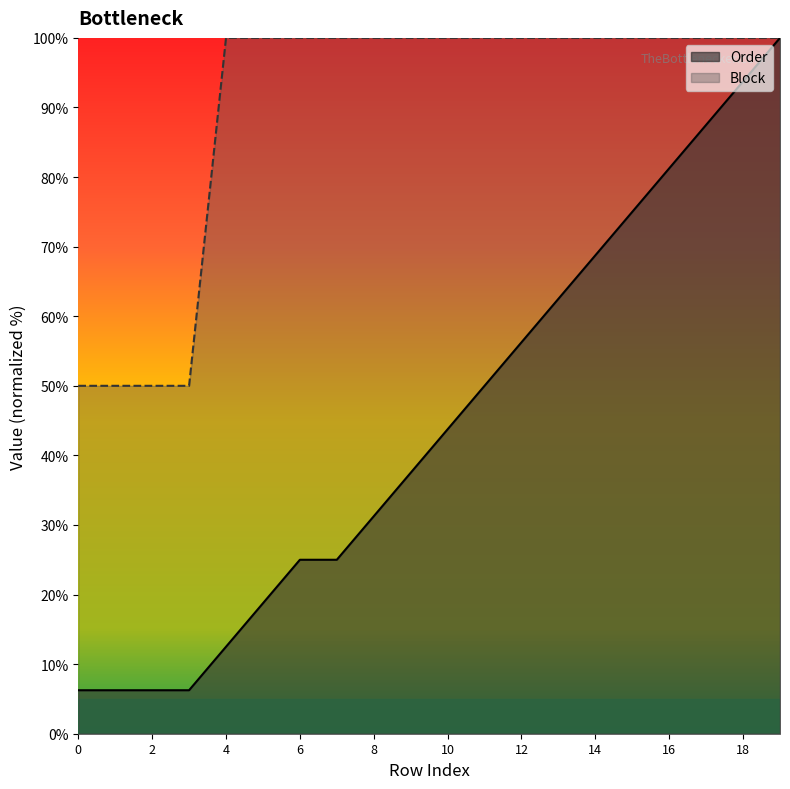

What is the difference between the second highest and minimum values in the Block series?

50.0